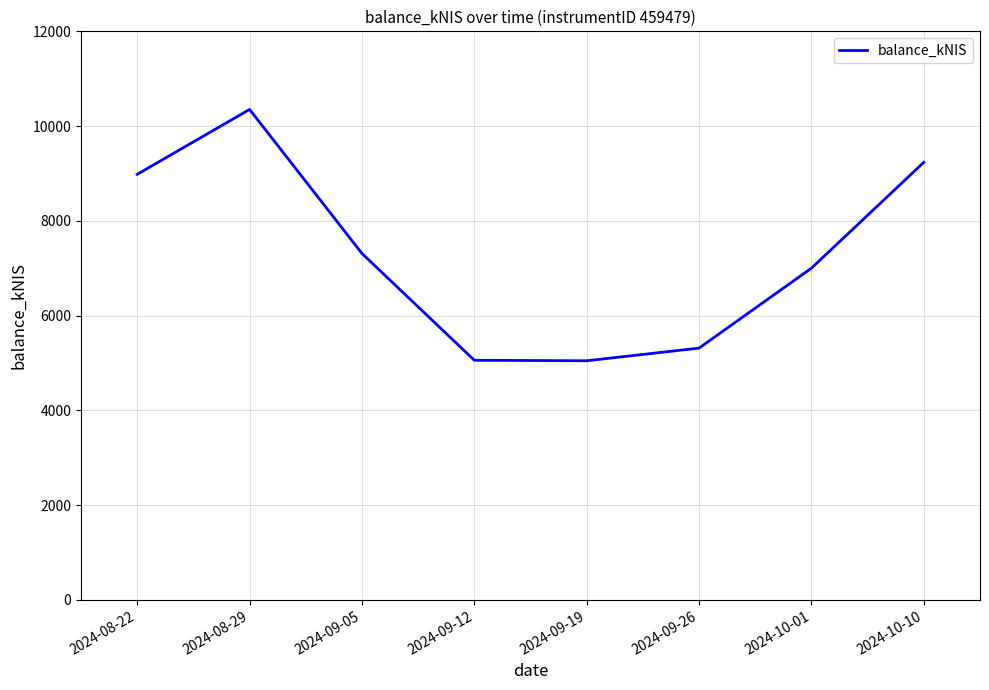

True or false: the data has more than 2 interior local peaks.

False